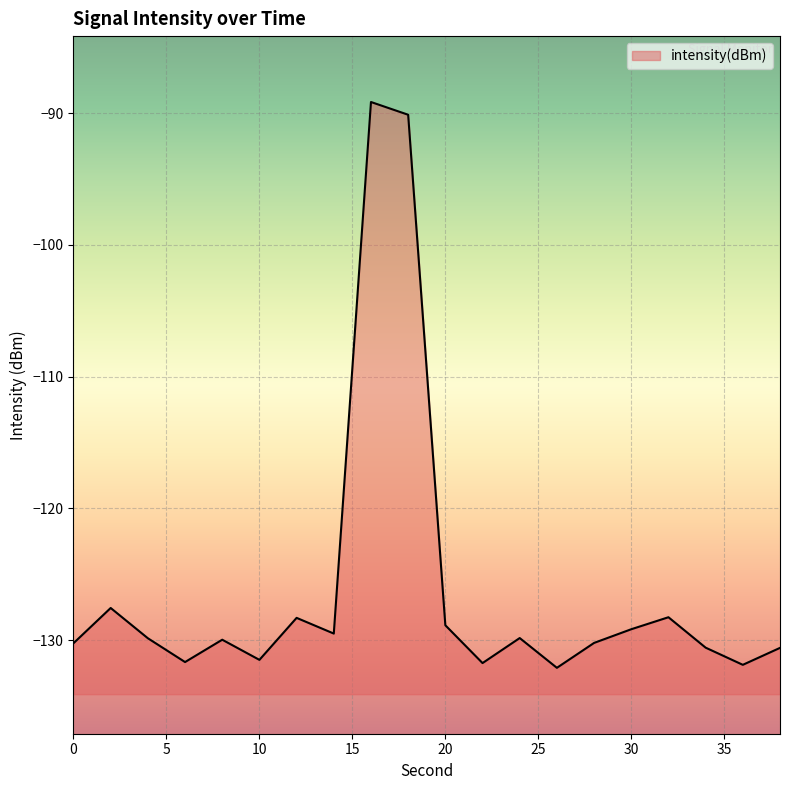

At which category does the data reach its first local peak?

2